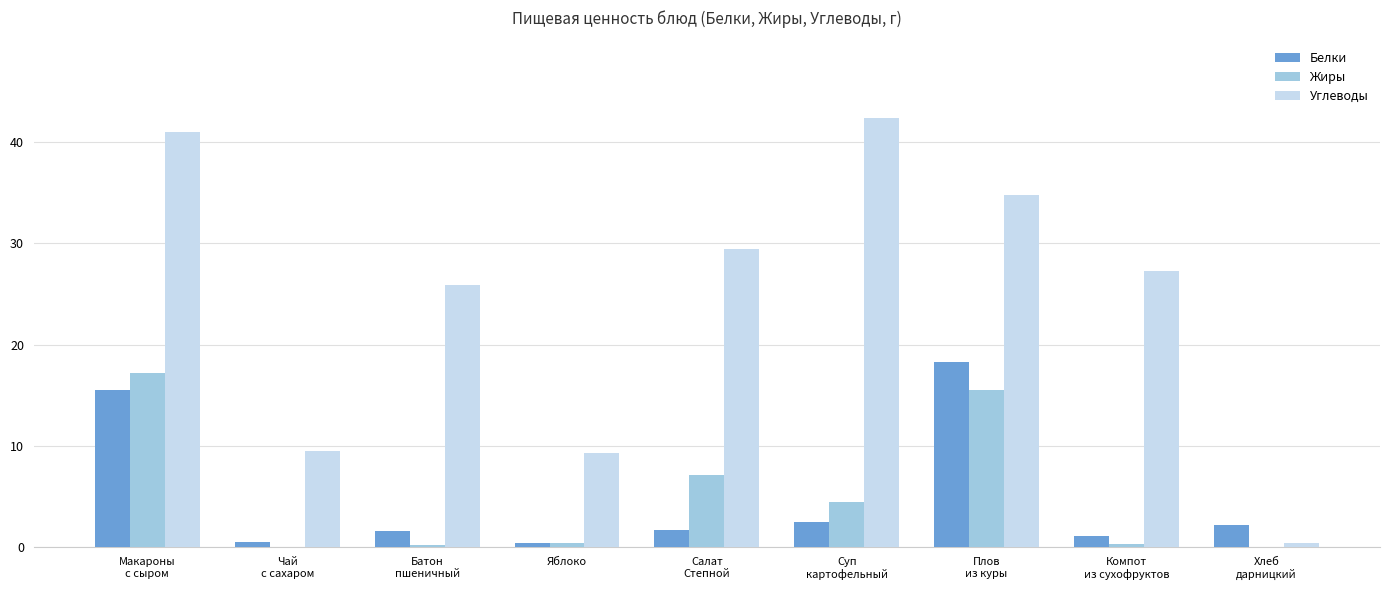

Count the number of categories in the chart.

9